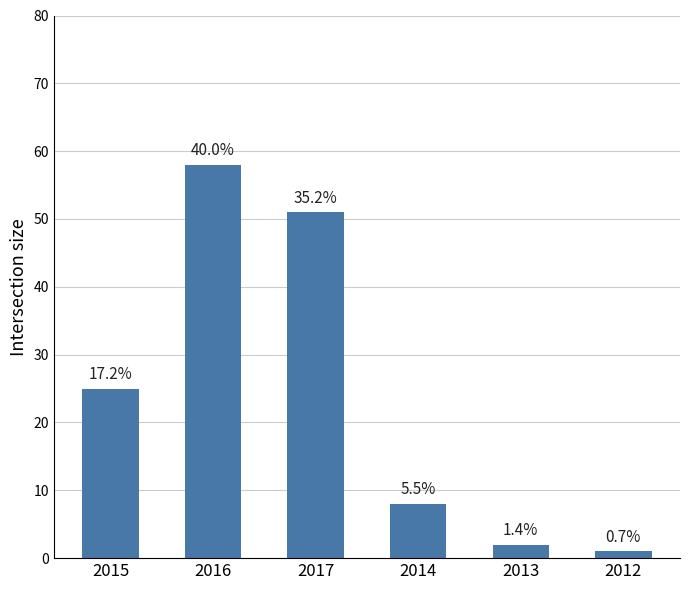

What is the minimum value shown in the chart?

1